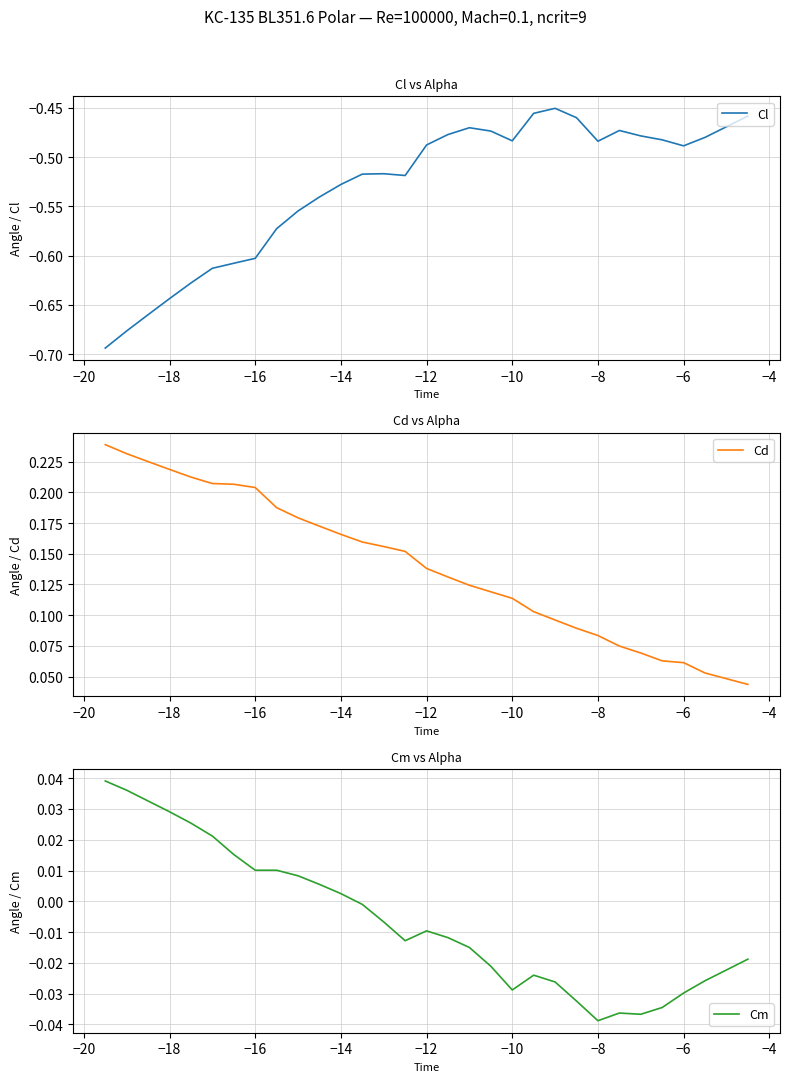

True or false: Cd and Cl cross at least once.

False